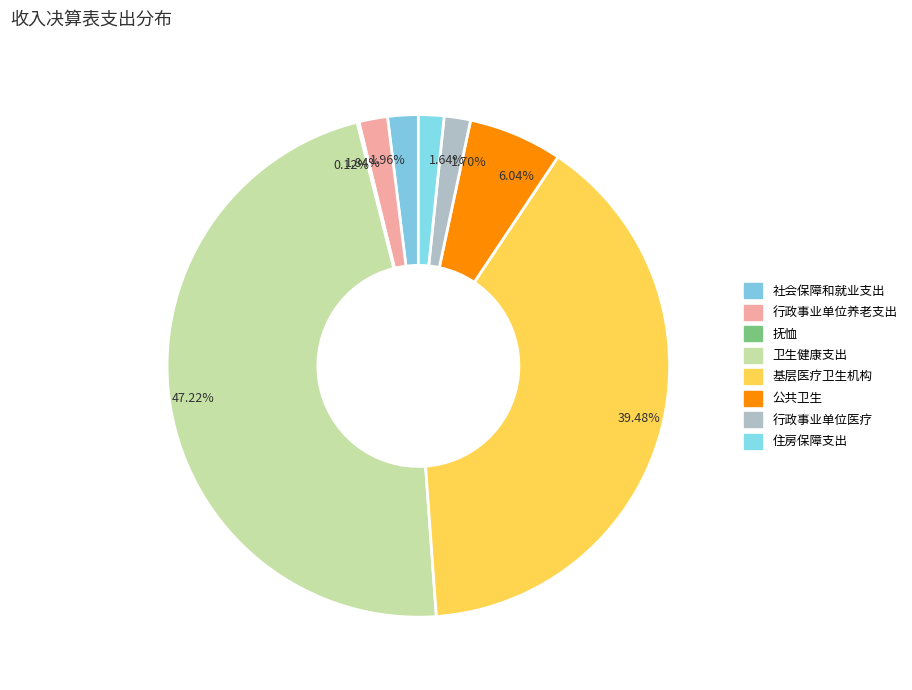

Is the sum of 47.22% and 39.48% greater than half?

Yes